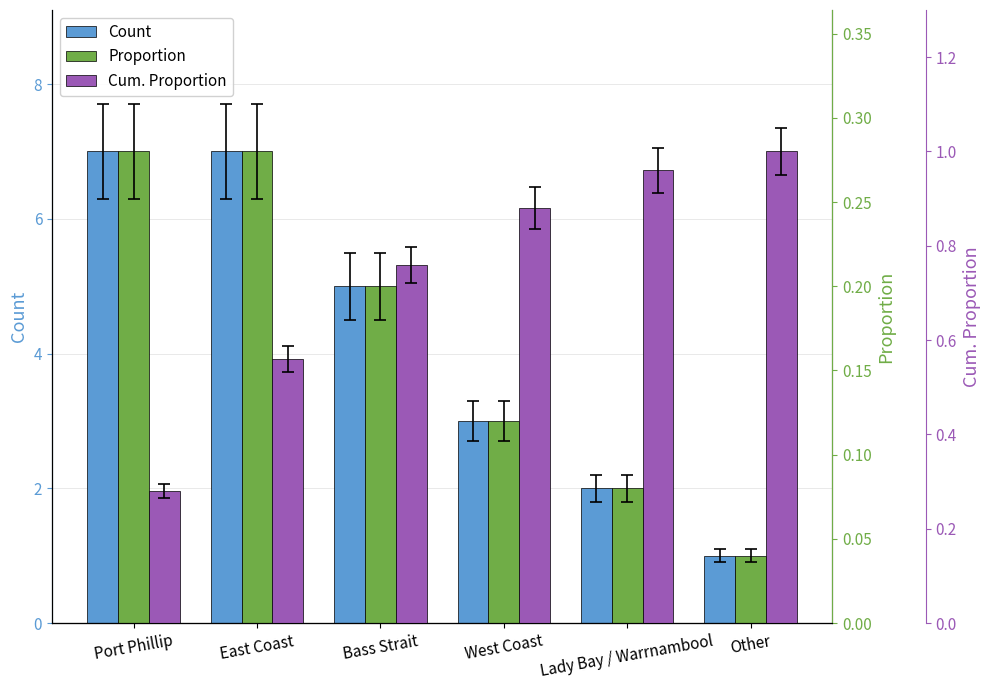

True or false: Proportion has a value of 0.3 at East Coast.

True